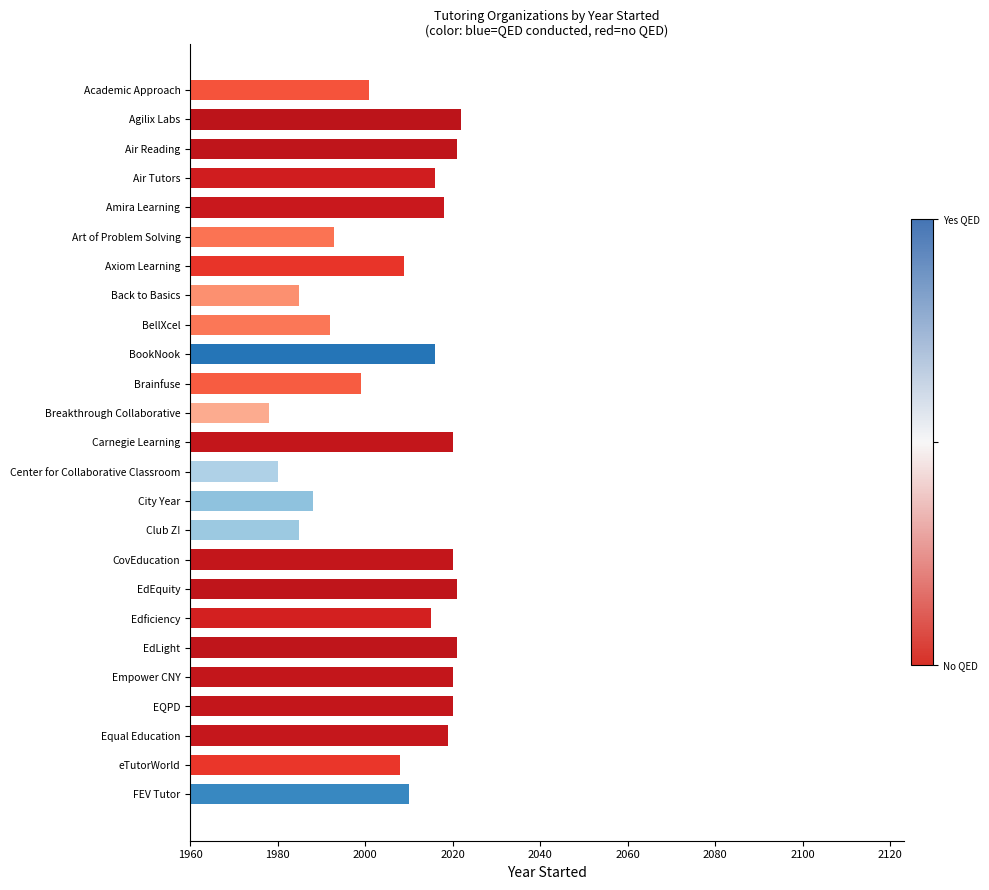

What is the difference between the values at Breakthrough Collaborative and Agilix Labs?

44